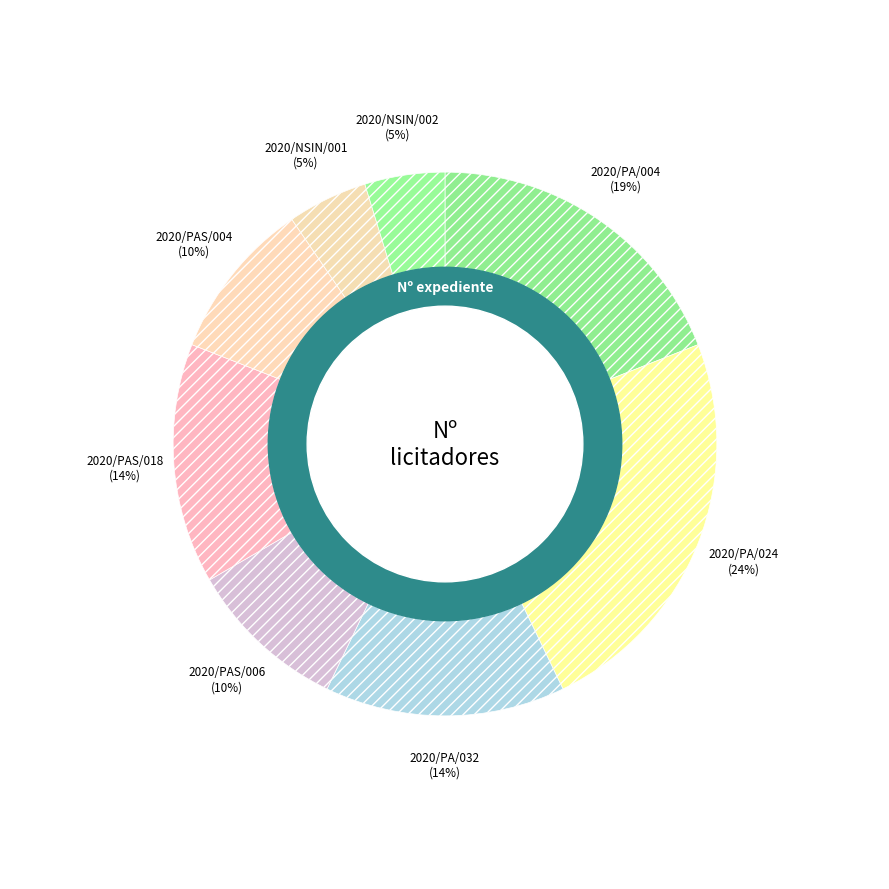

Which slice is the largest?

2020/PA/024